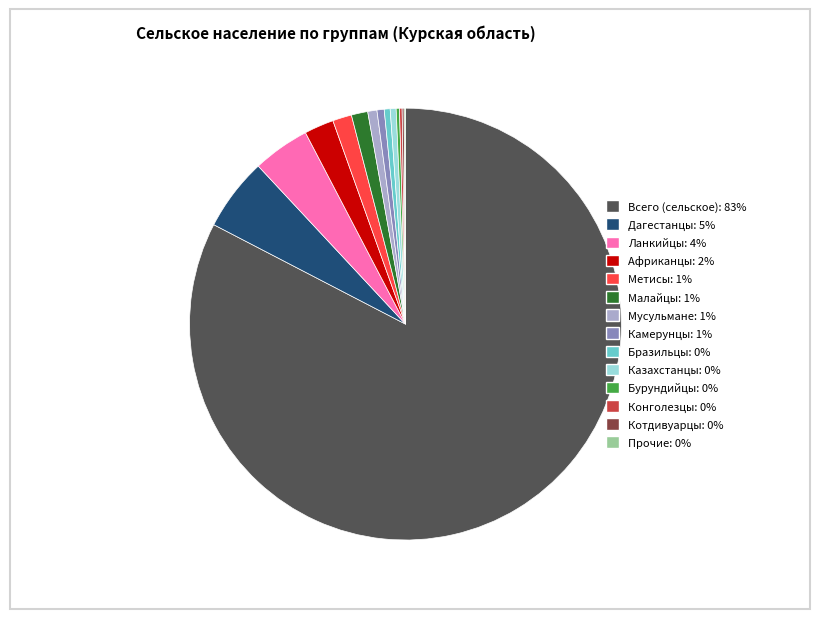

The Метисы slice represents 1% of the pie. True or false?

True